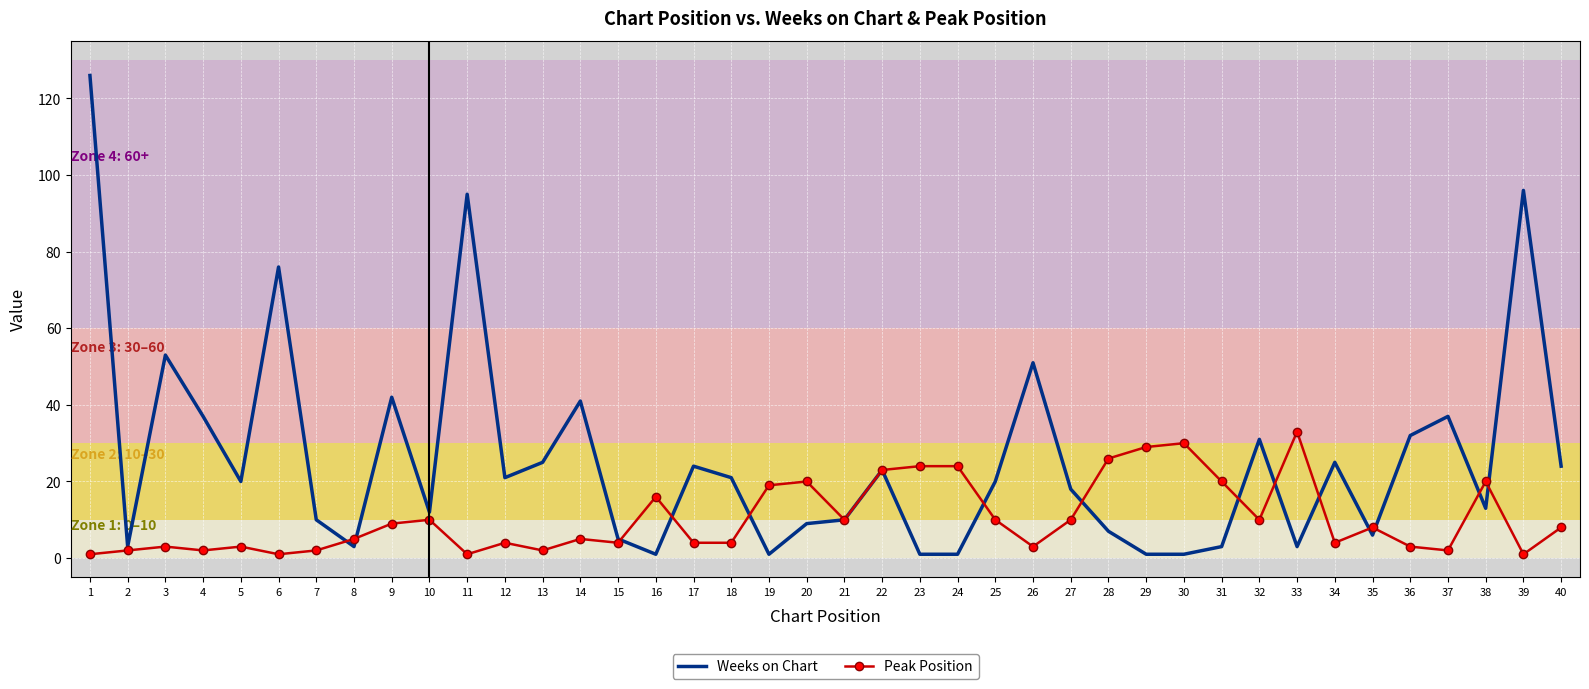

Which series has the largest total across all categories?

Weeks on Chart